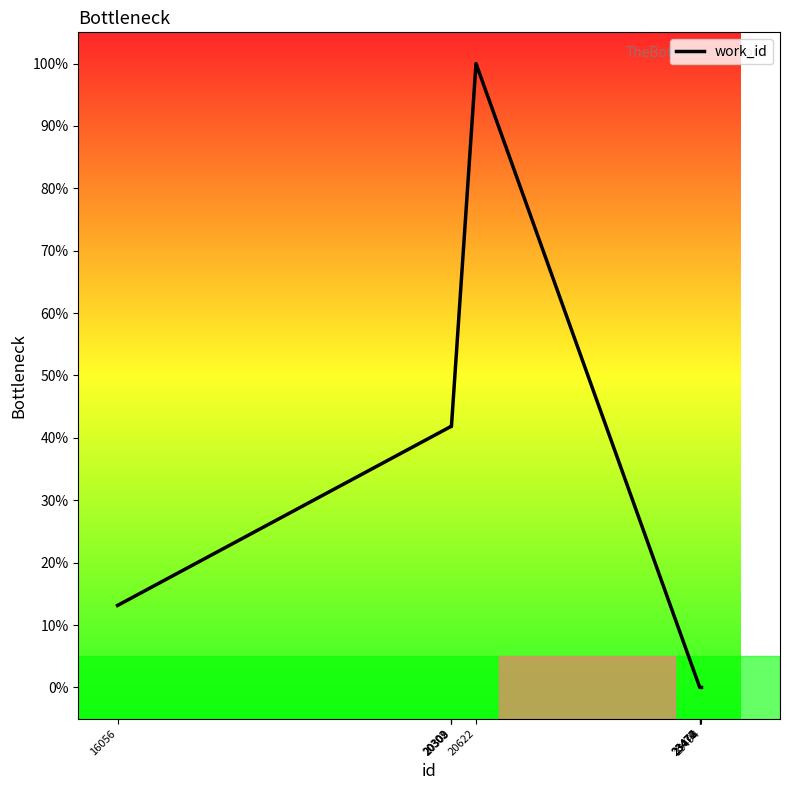

How many series are shown in this chart?

1